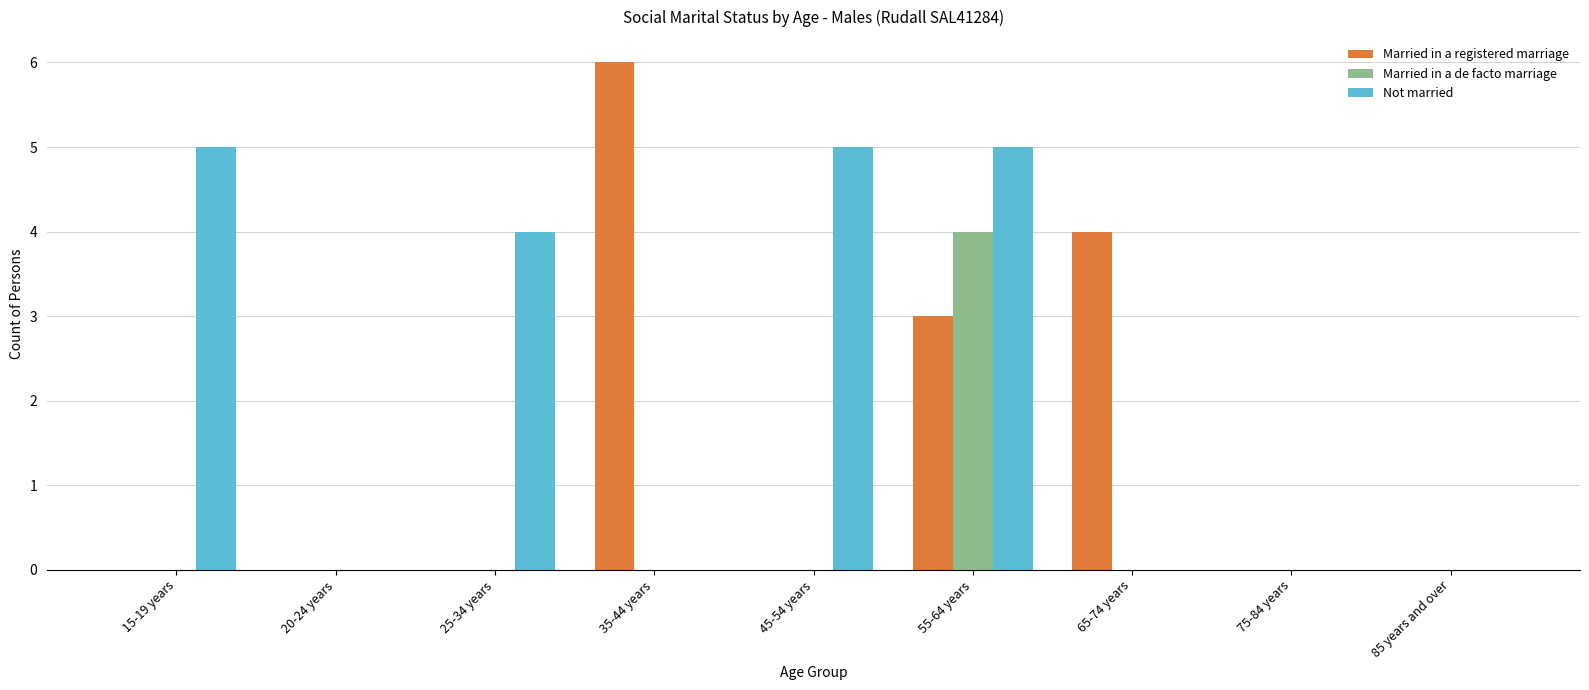

Which label corresponds to the largest value in the chart?

35-44 years